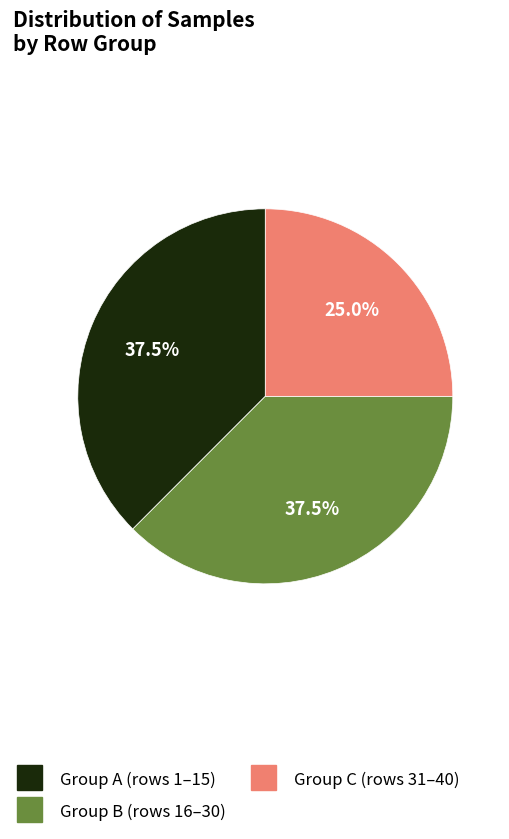

Which slice is the smallest?

Group C (rows 31–40)